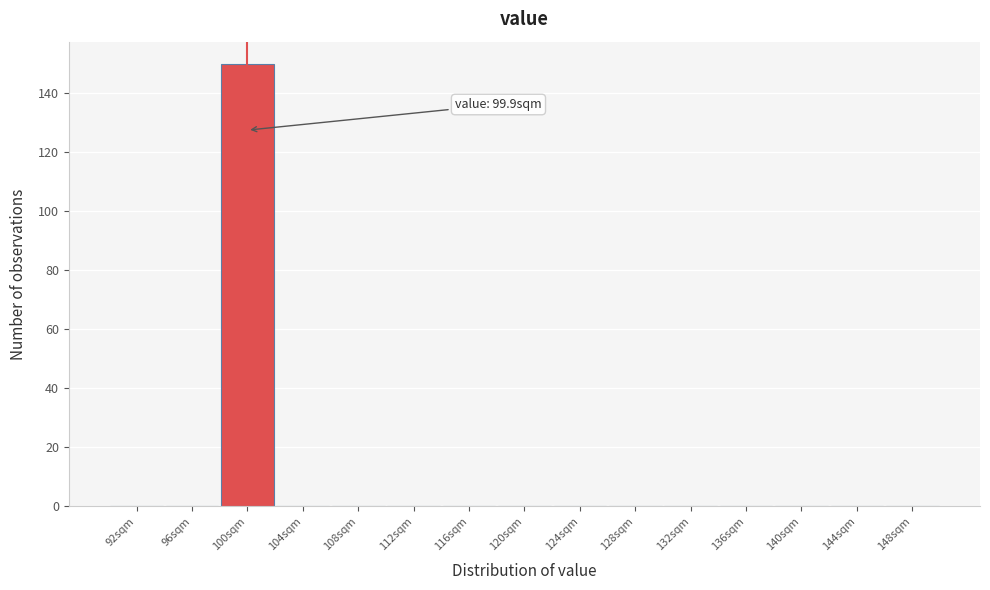

Which range on the x-axis has the tallest bar?

97.9 to 101.9